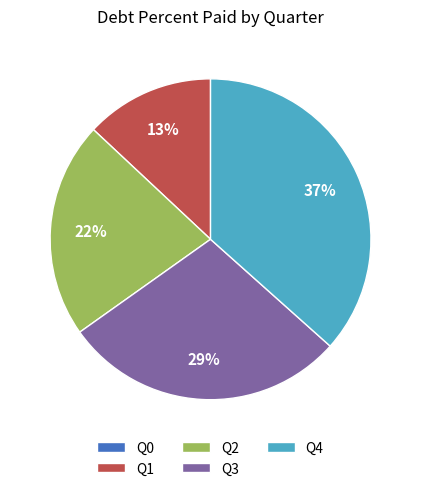

To the nearest percent, what is the average slice percentage?

20%